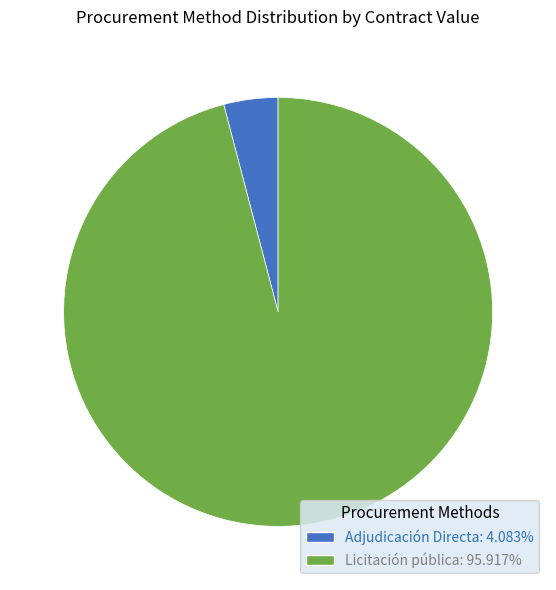

Which slice represents more than half of the pie?

Licitación pública